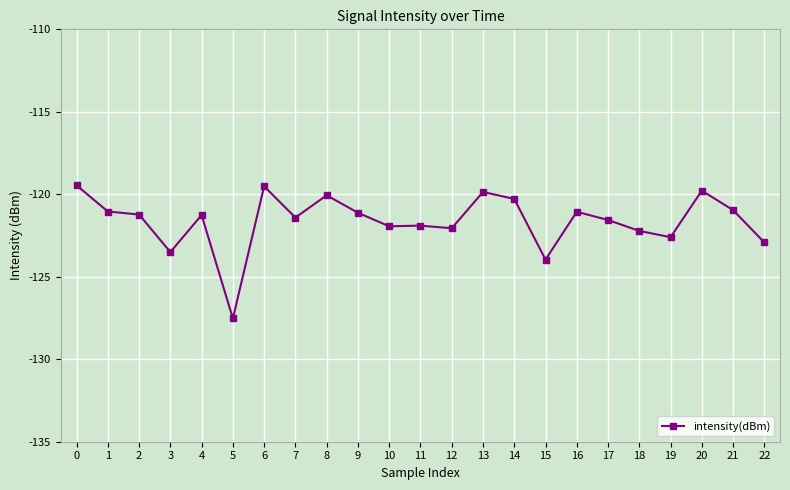

What value does the data have at 11?

-121.9